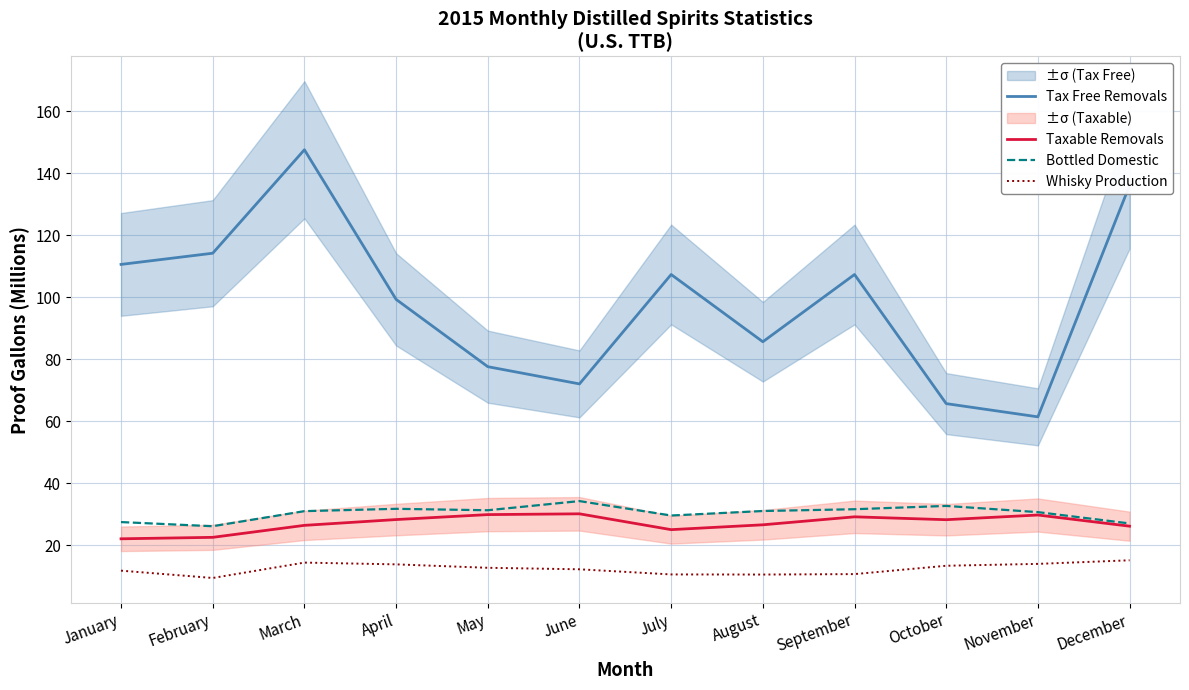

Rank the series by their maximum value, from lowest to highest.

Whisky Production, Taxable Removals, Bottled Domestic, Tax Free Removals